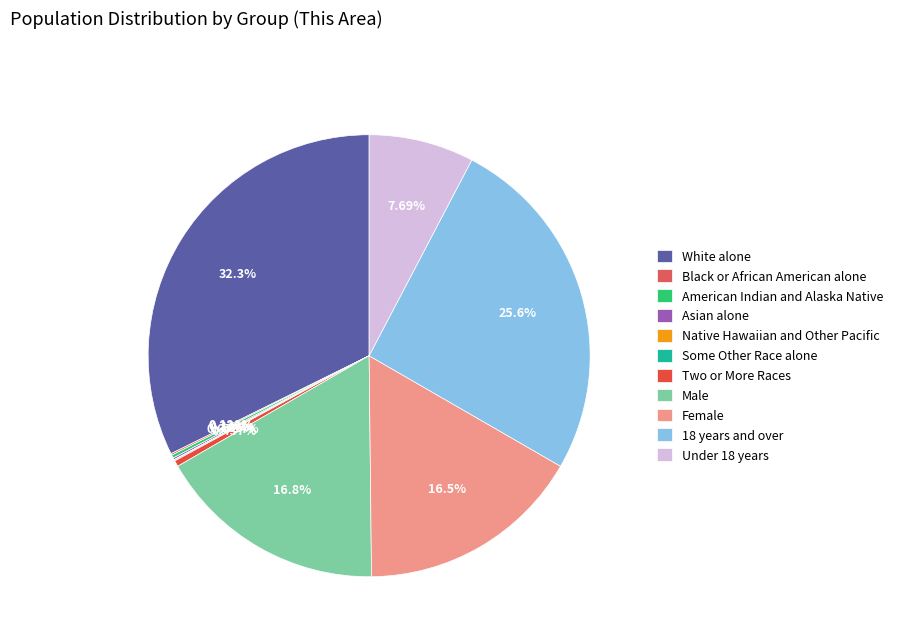

To the nearest percent, what is the difference between the largest and smallest slice percentages?

32%